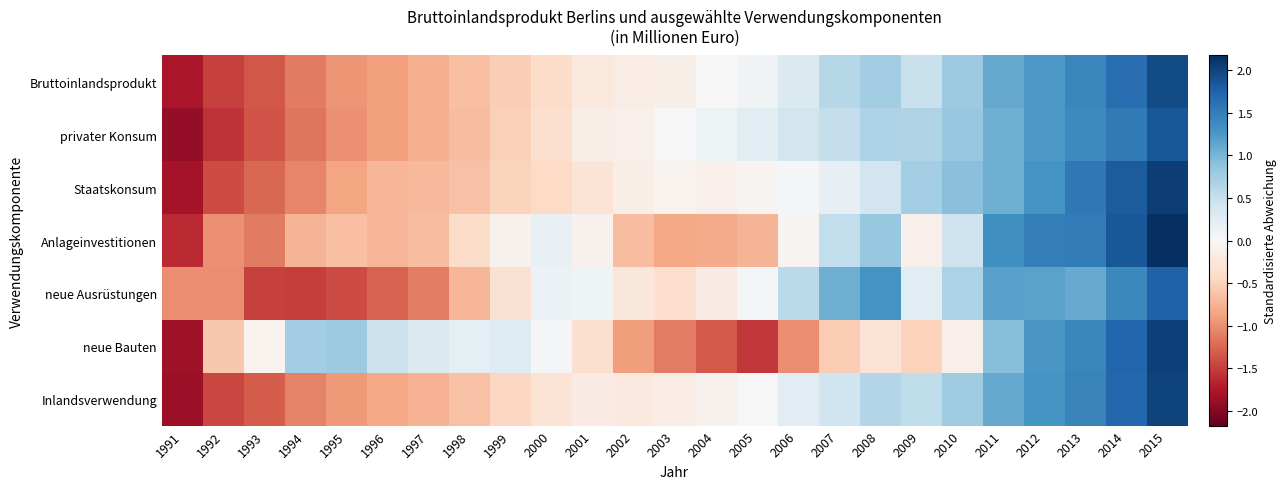

What is the spread (max minus min) of values at 2014?

0.4